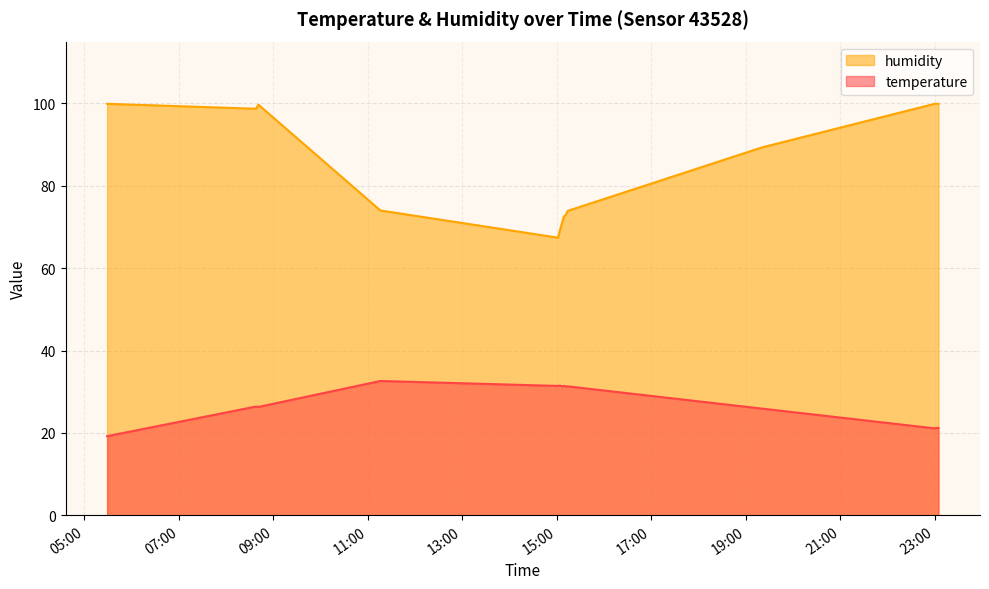

Does the chart have visible grid lines?

Yes